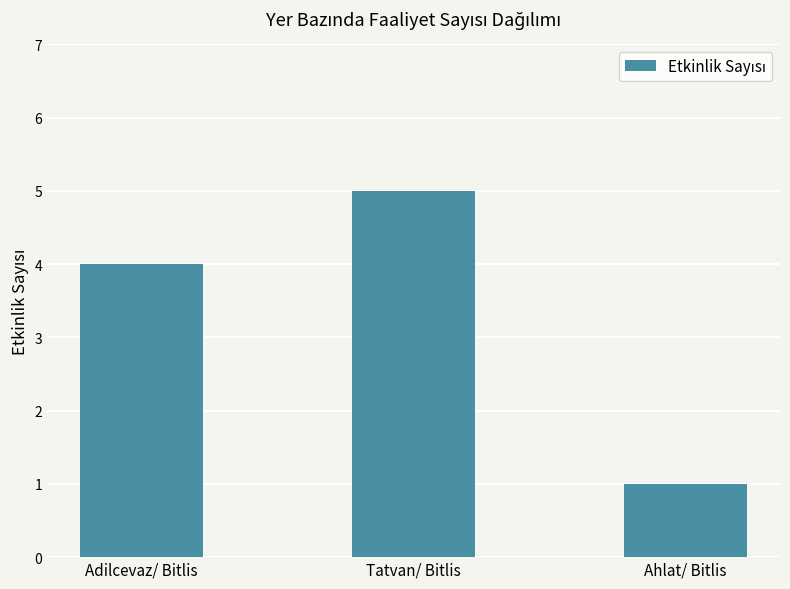

What is the value of the 3rd bar from the left?

1